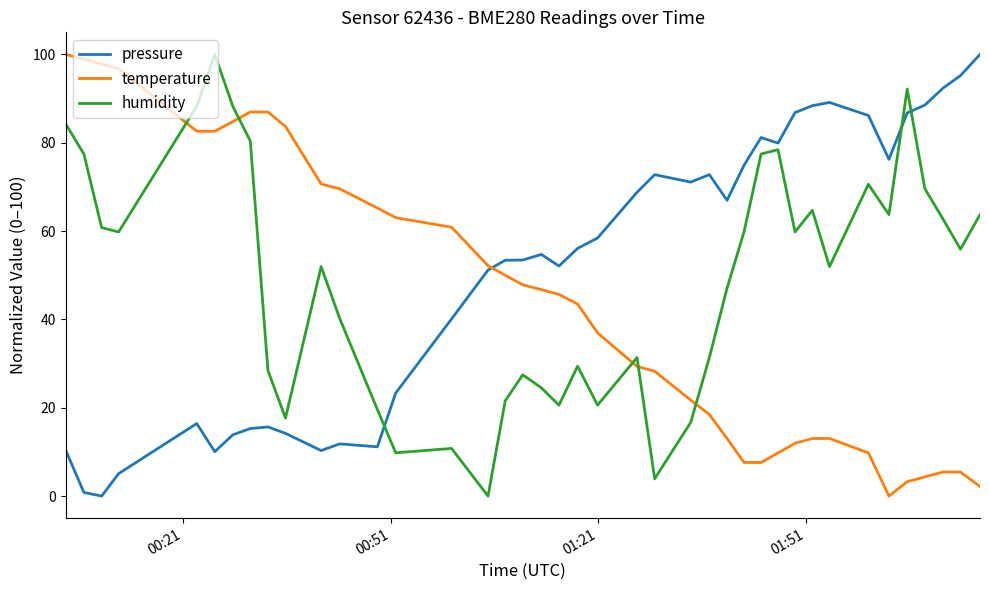

What is the maximum value shown in the chart?

100.0